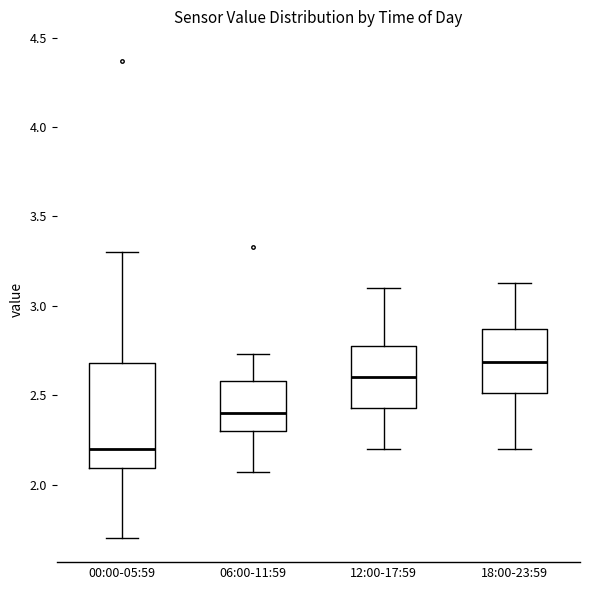

Which box has the lowest median line?

00:00-05:59